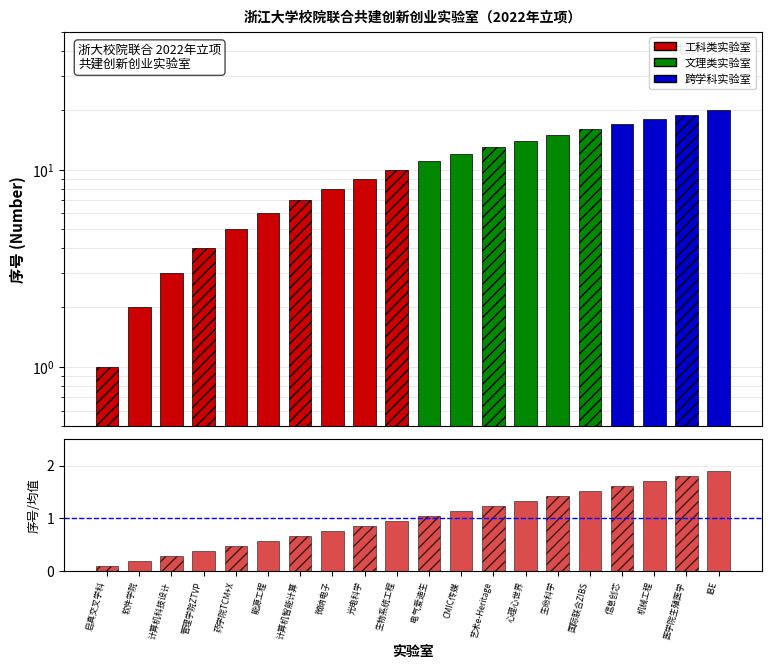

Reading left to right, extract all data points from this chart.

序号值: 1.0	2.0	3.0	4.0	5.0	6.0	7.0	8.0	9.0	10.0	11.0	12.0	13.0	14.0	15.0	16.0	17.0	18.0	19.0	20.0
序号/均值: 0.1	0.2	0.3	0.4	0.5	0.6	0.7	0.8	0.9	1.0	1.0	1.1	1.2	1.3	1.4	1.5	1.6	1.7	1.8	1.9